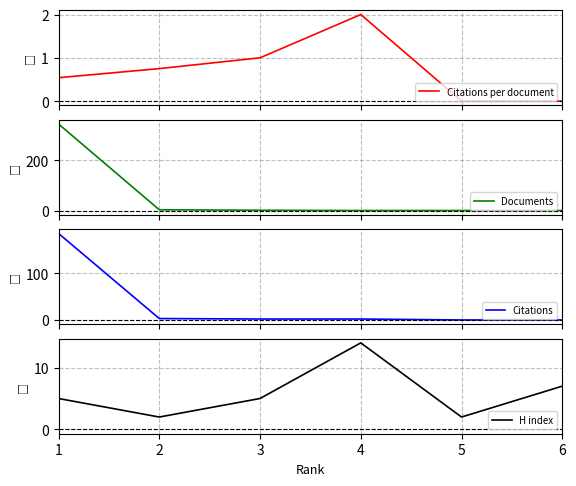

What is the value of the Citations per document point at the 3rd from the left?

1.0